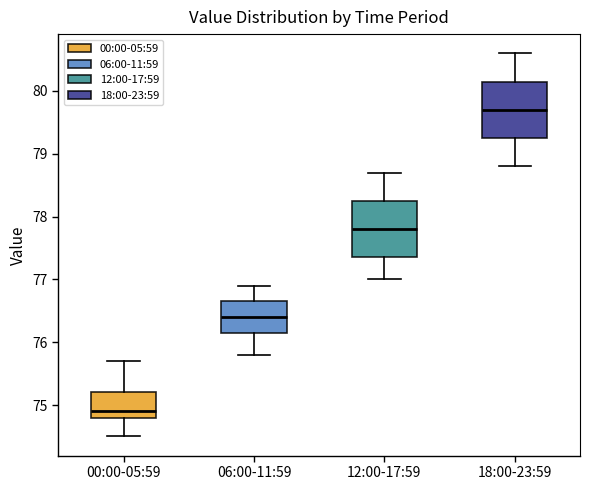

Which box's median line is the highest?

18:00-23:59